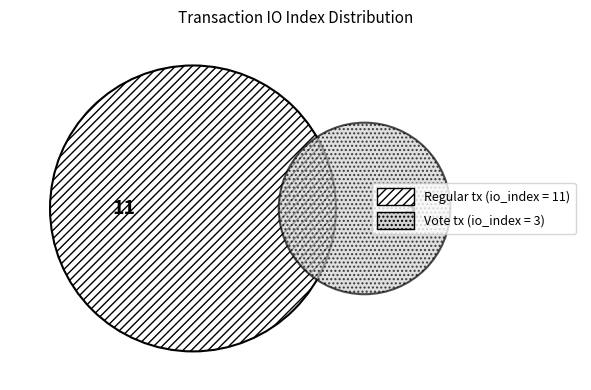

What is the majority slice?

Regular (io_index=11)